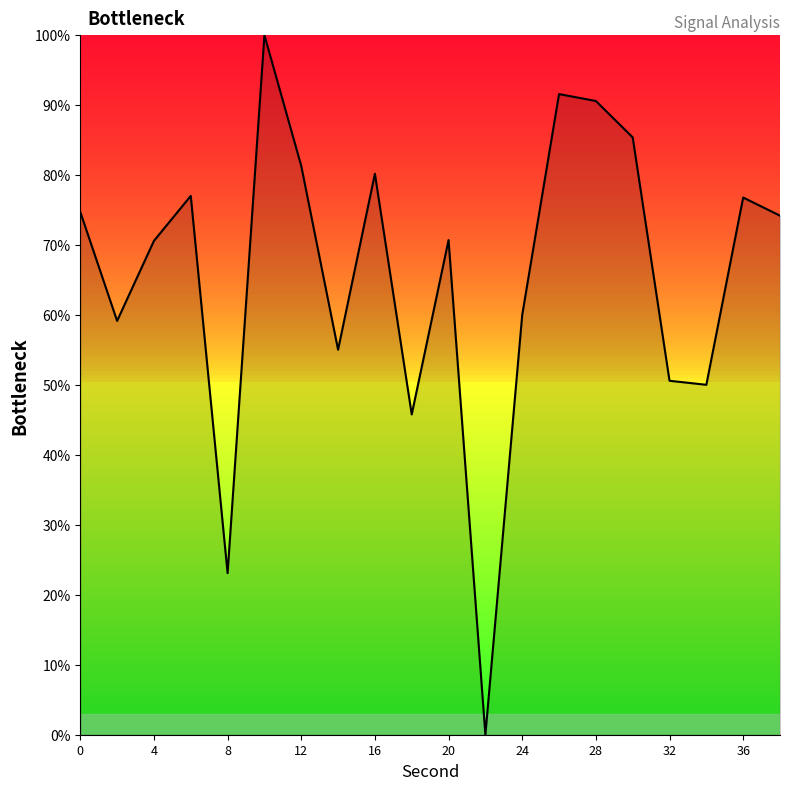

What is the maximum value shown in the chart?

100.0